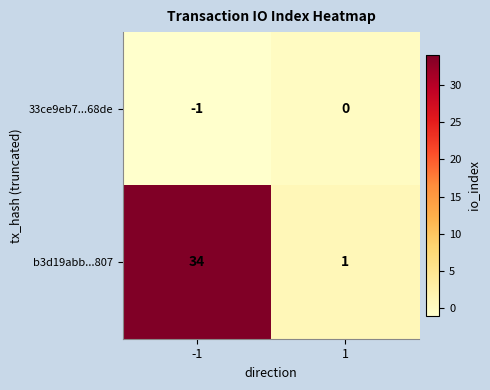

How many series are shown in this chart?

2